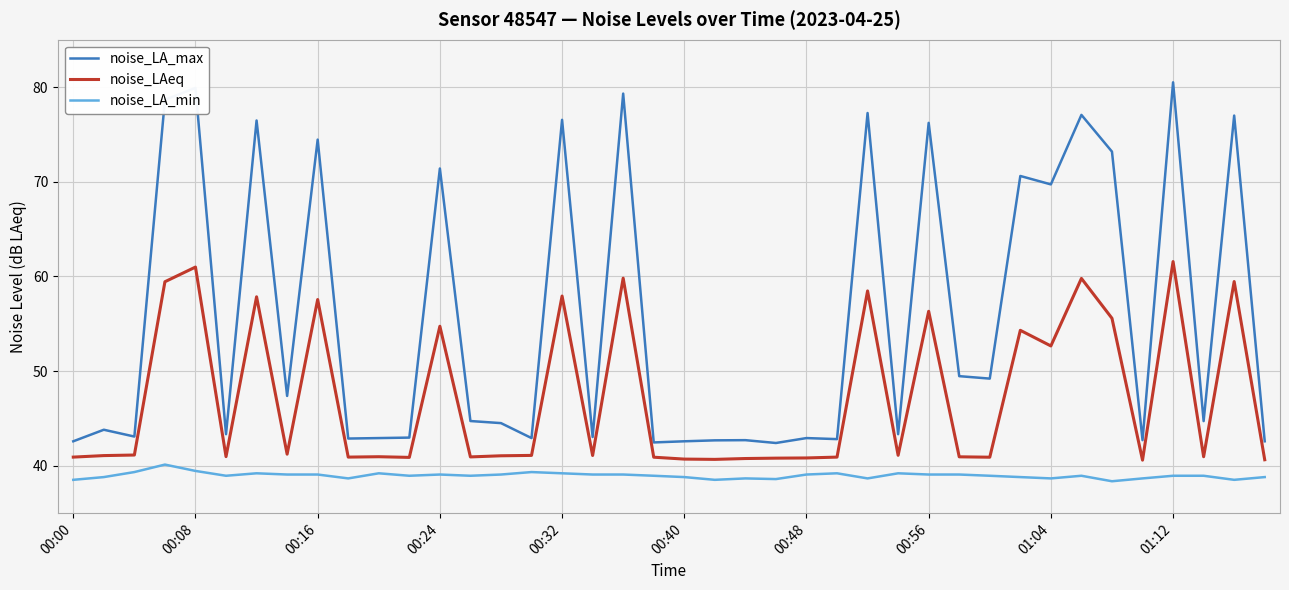

Which series has the largest total across all categories?

noise_LA_max